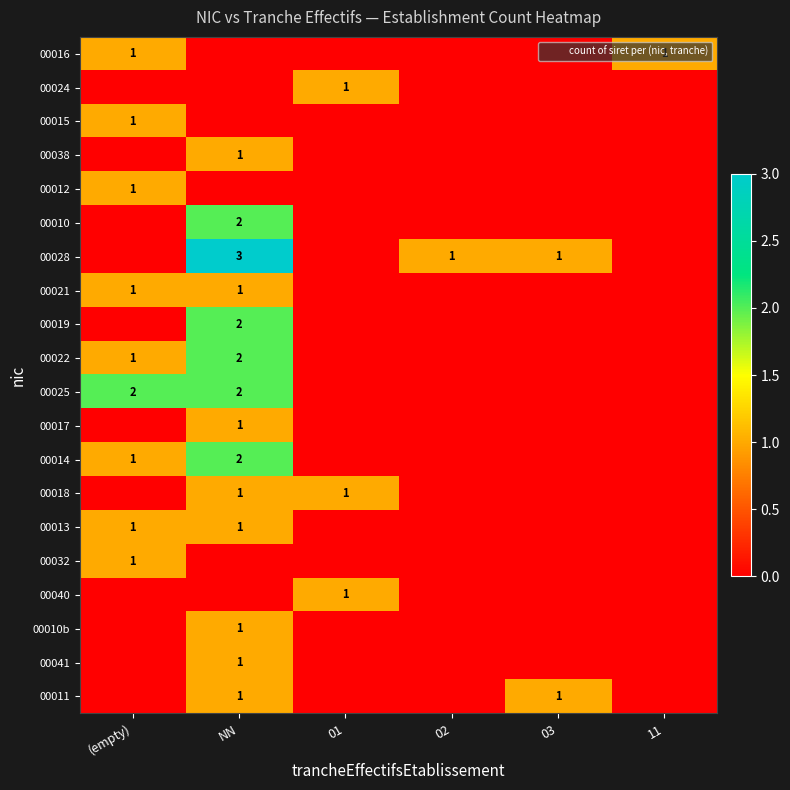

Which series changed the most between NN and 02?

00010